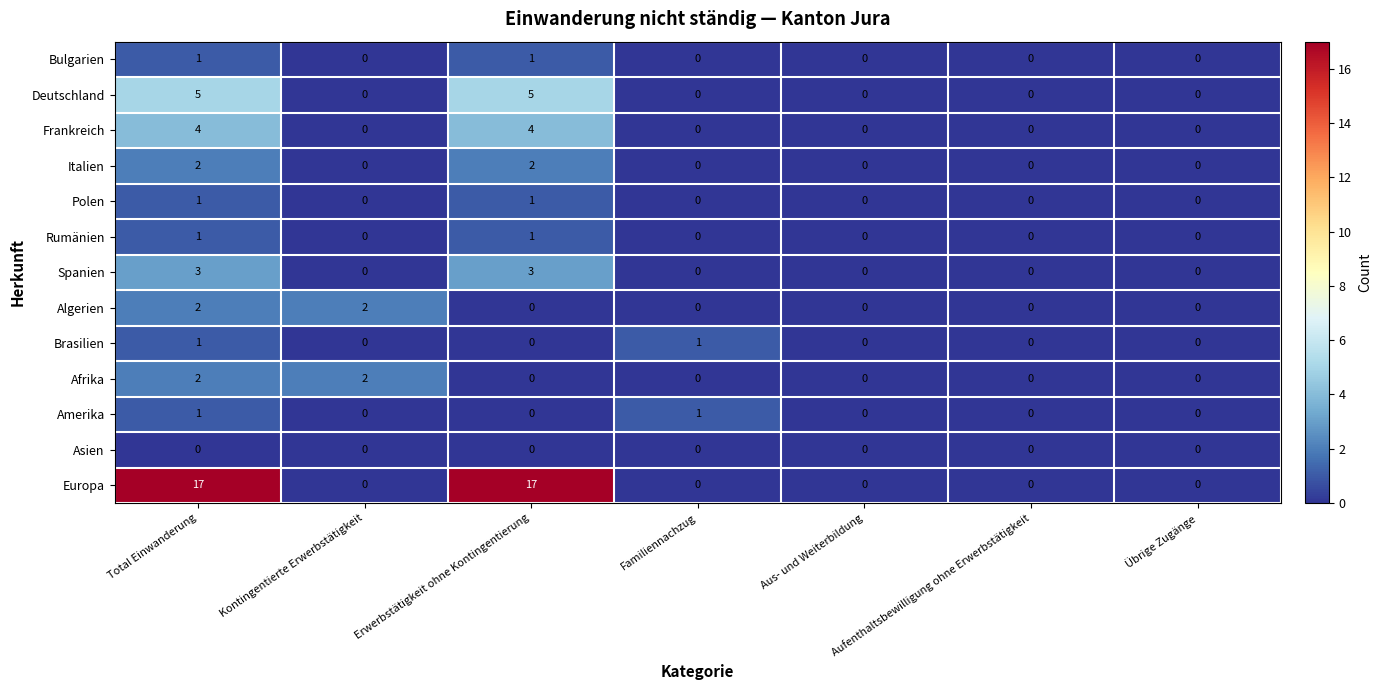

What is the spread (max minus min) of values at Total Einwanderung?

17